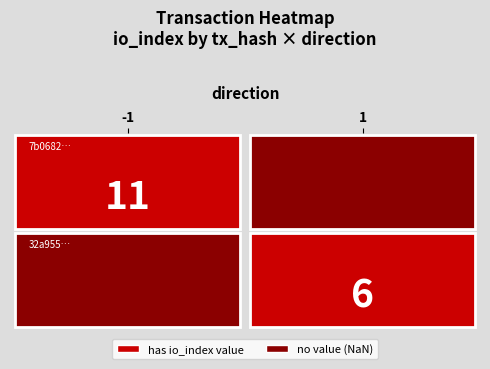

What is the difference between the highest and lowest values at direction?

2